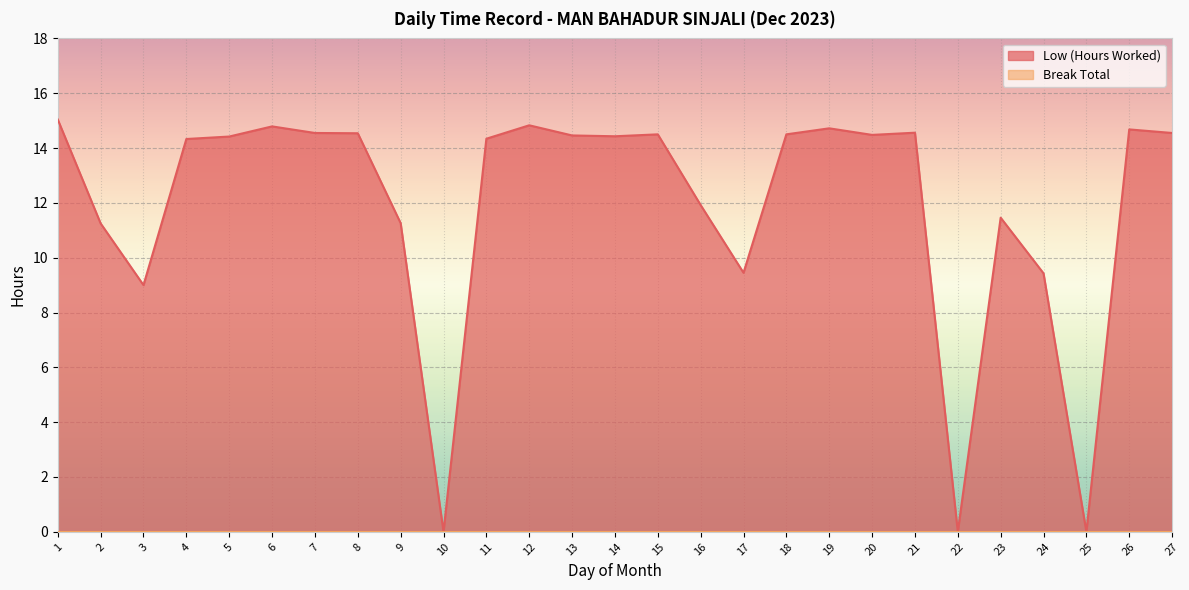

Reading right to left, list all the values displayed in this chart.

27=14.6	26=14.7	25=0.0	24=9.4	23=11.5	22=0.0	21=14.6	20=14.5	19=14.7	18=14.5	17=9.4	16=11.9	15=14.5	14=14.4	13=14.5	12=14.8	11=14.3	10=0.0	9=11.3	8=14.5	7=14.6	6=14.8	5=14.4	4=14.3	3=9.0	2=11.2	1=15.0